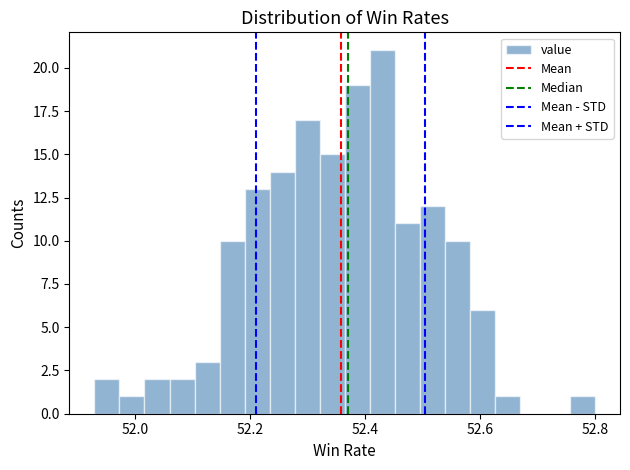

Around what value on the x-axis is the tallest bar? Give the approximate position of its centre, as read against the axis.

52.44